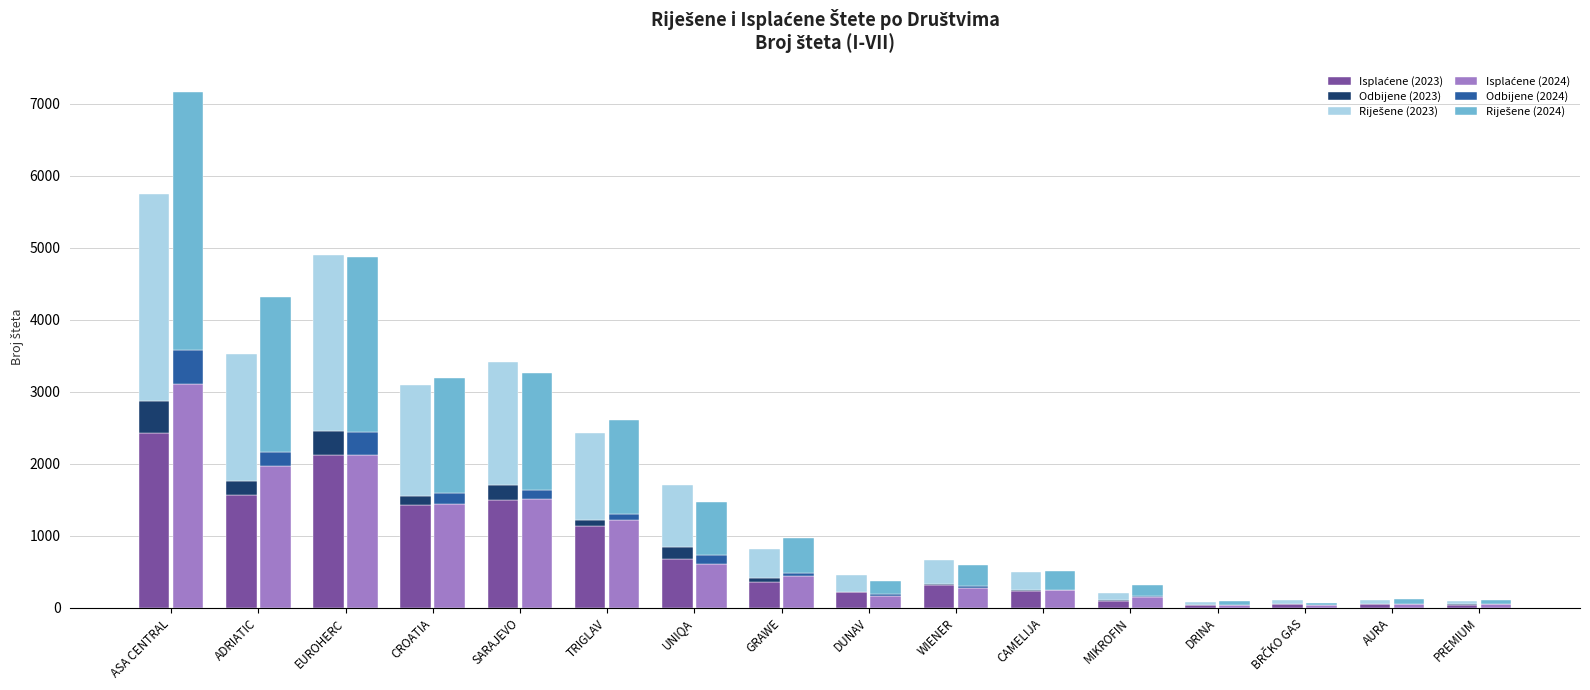

How many groups of bars are there?

16